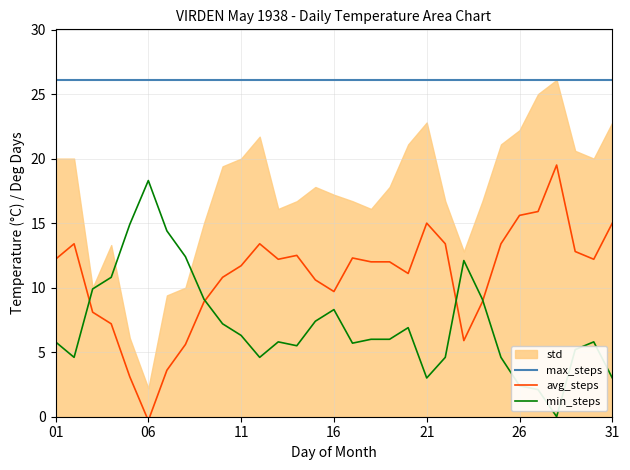

True or false: max_steps and min_steps intersect in this chart.

False